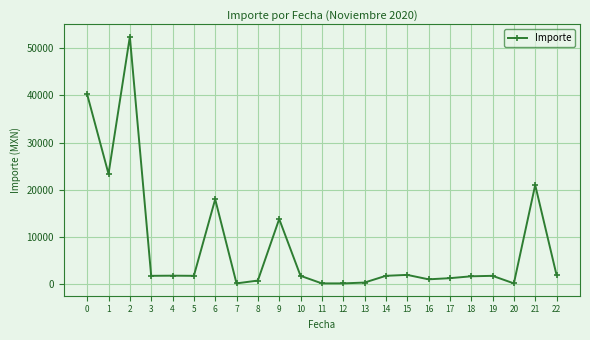

What is the value of the 19th point from the left?

1699.0